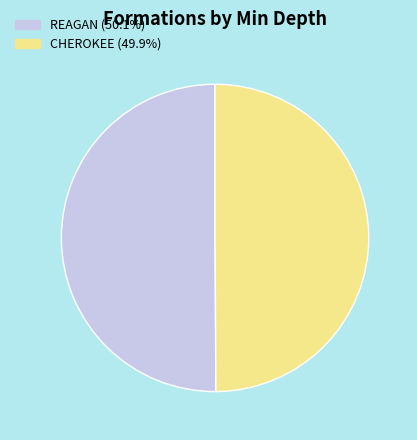

Is the sum of CHEROKEE (49.9%) and REAGAN (50.1%) greater than half?

Yes